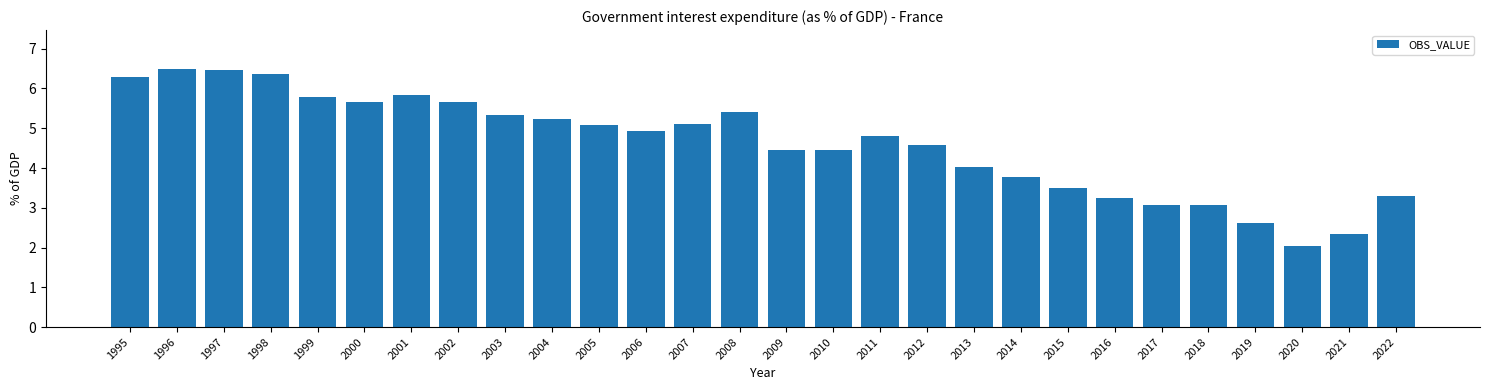

What is the value of the 5th bar from the left?

5.8